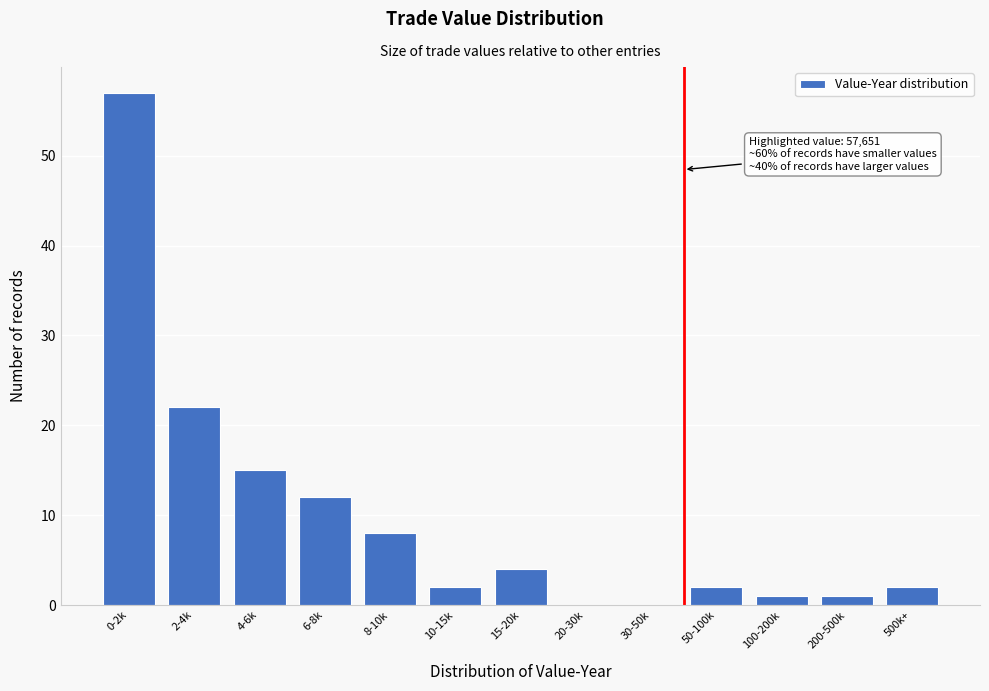

Reading left to right, transcribe all the data shown in this chart.

0-2k=57	2-4k=22	4-6k=15	6-8k=12	8-10k=8	10-15k=2	15-20k=4	20-30k=0	30-50k=0	50-100k=2	100-200k=1	200-500k=1	500k+=2